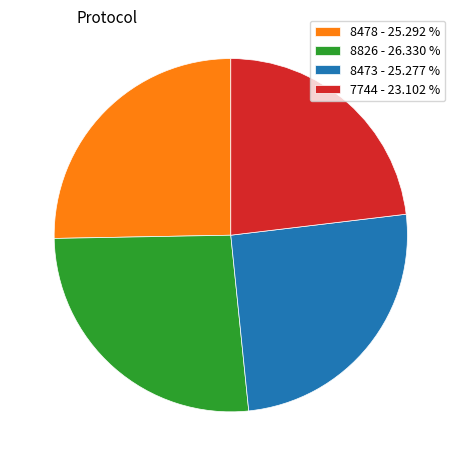

Do 7744 - 23.102 % and 8478 - 25.292 % together represent more than half of the pie?

No